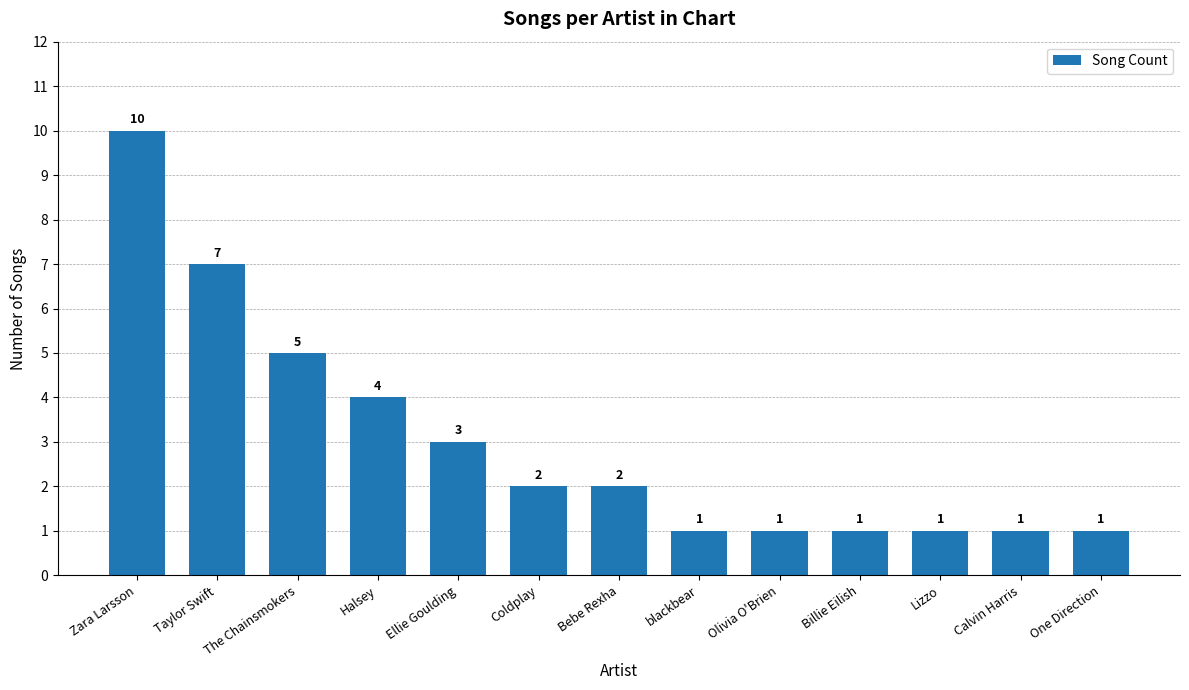

Which has a higher value, Bebe Rexha or Lizzo?

Bebe Rexha